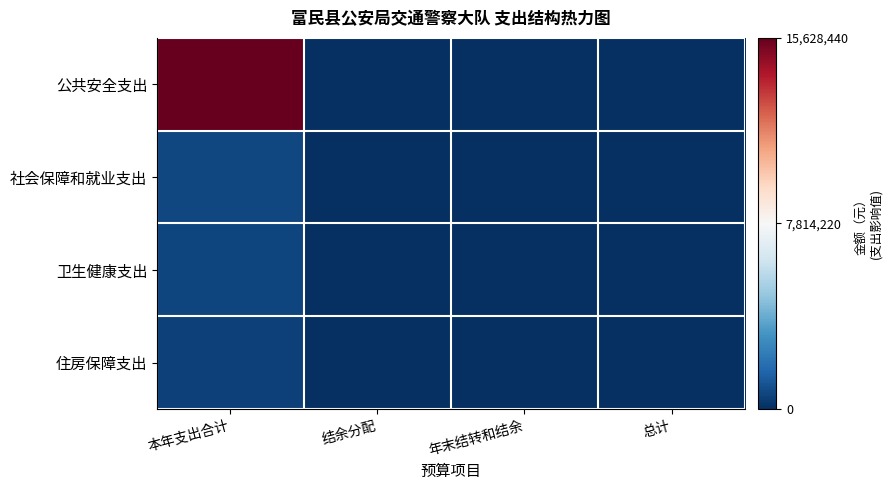

What is the total value across all series at 年末结转和结余?

-31256879.9